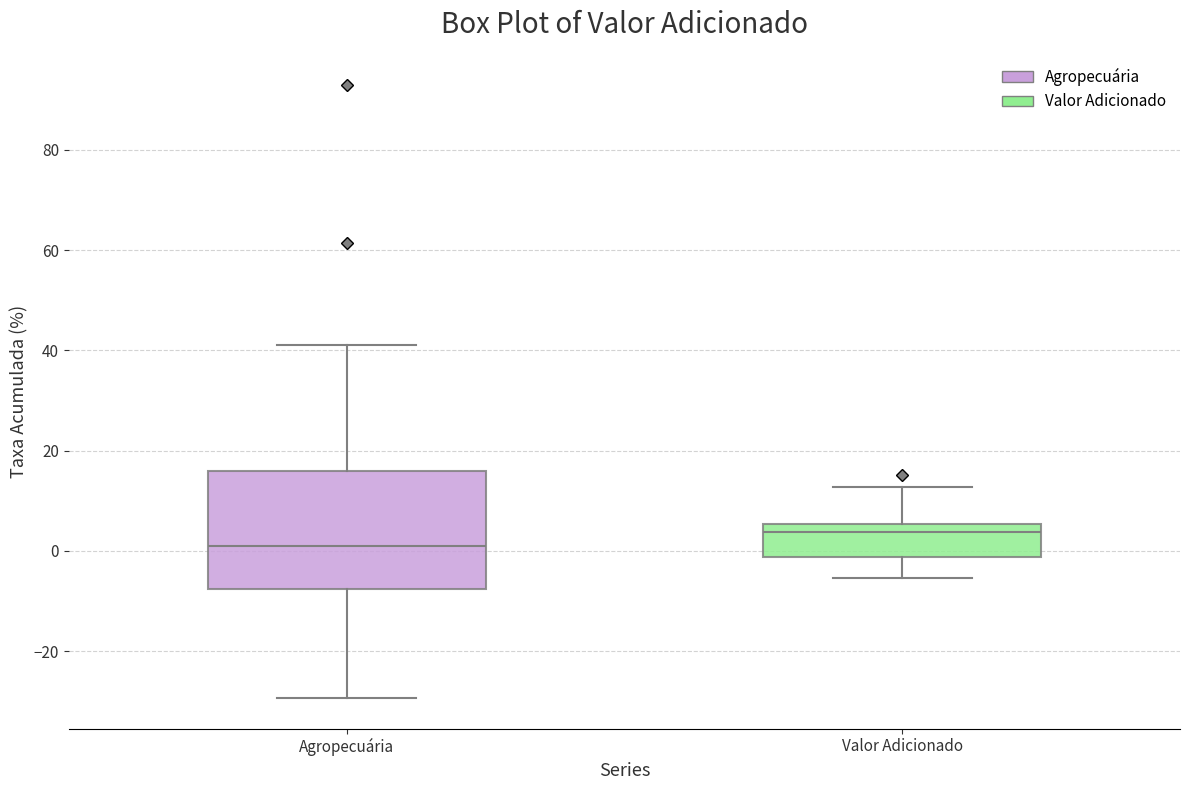

Comparing the boxes themselves (not the whiskers), which one is the tallest?

Agropecuária